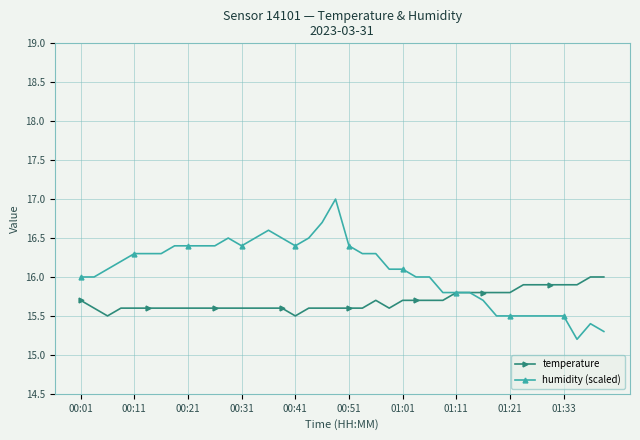

Rank the series by their average value, from highest to lowest.

humidity (scaled), temperature